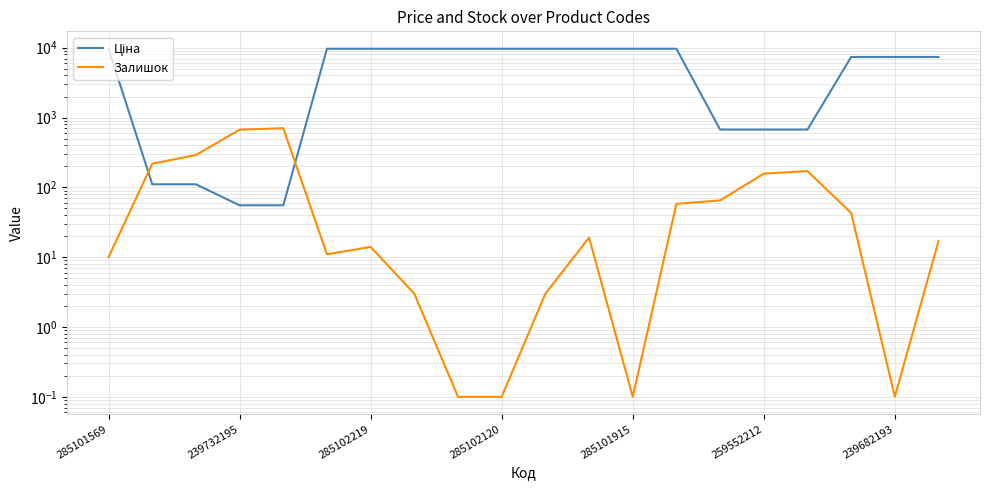

How many data points in Ціна are above 9664?

10